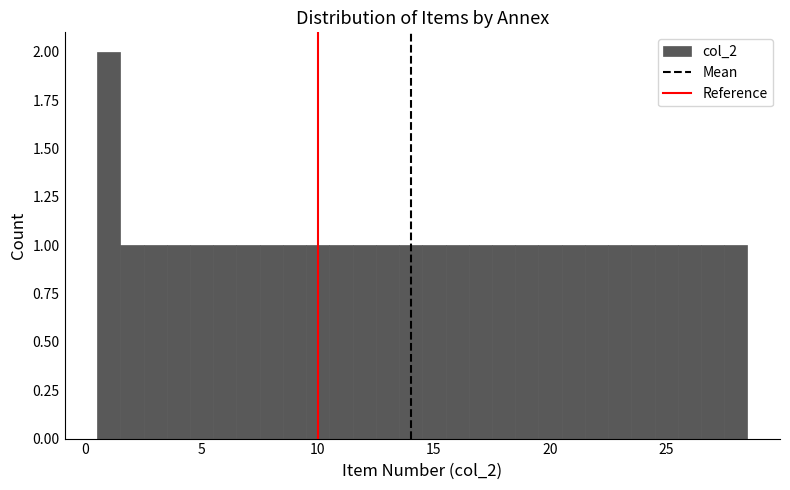

Around what value on the x-axis is the tallest bar? Give the approximate position of its centre, as read against the axis.

1.0